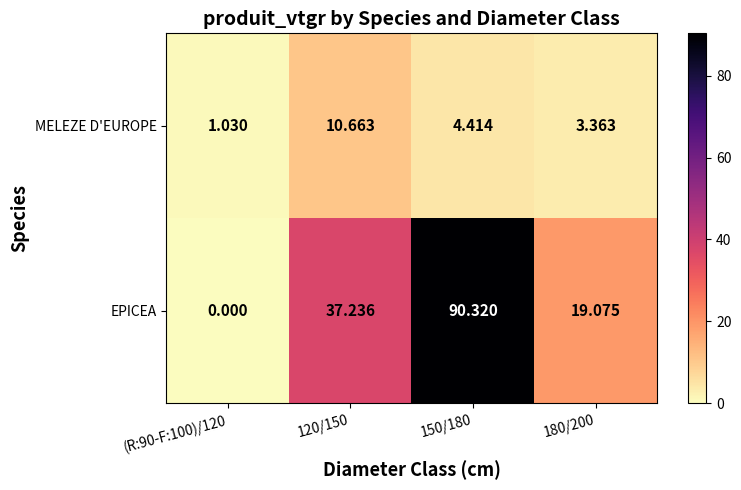

Rank the series by their maximum value, from lowest to highest.

MELEZE D'EUROPE, EPICEA